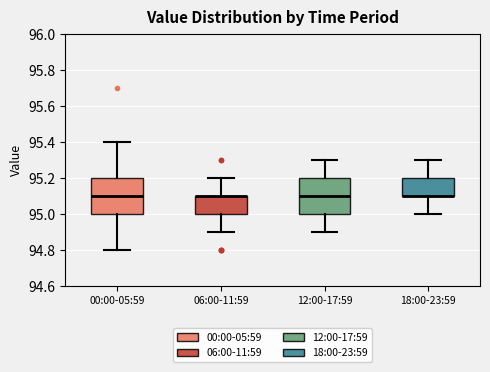

Reading left to right, transcribe this box plot: for each box, give where its median line is, the range the box spans, and where its two whiskers end, as read against the y-axis. The values are not printed on the chart, so give them approximately, as read against the axis.

00:00-05:59: median 95.1, box 95.0 to 95.2, whiskers 94.8 to 95.4
06:00-11:59: median 95.1 (drawn on the box's upper edge), box 95.0 to 95.1, whiskers 94.9 to 95.2
12:00-17:59: median 95.1, box 95.0 to 95.2, whiskers 94.9 to 95.3
18:00-23:59: median 95.1 (drawn on the box's lower edge), box 95.1 to 95.2, whiskers 95.0 to 95.3